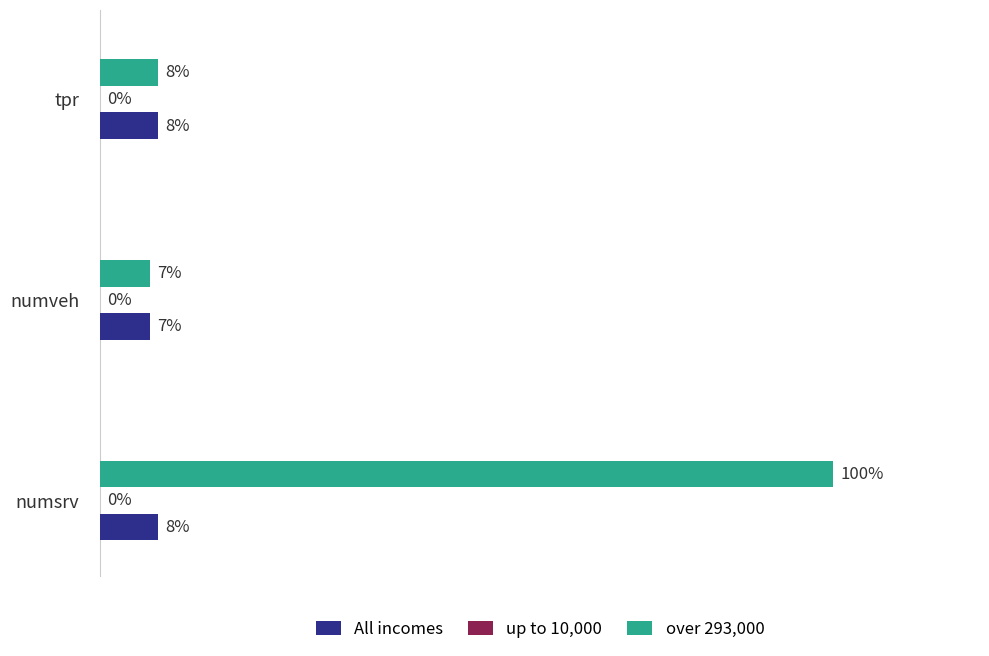

How many bars are there in total?

9